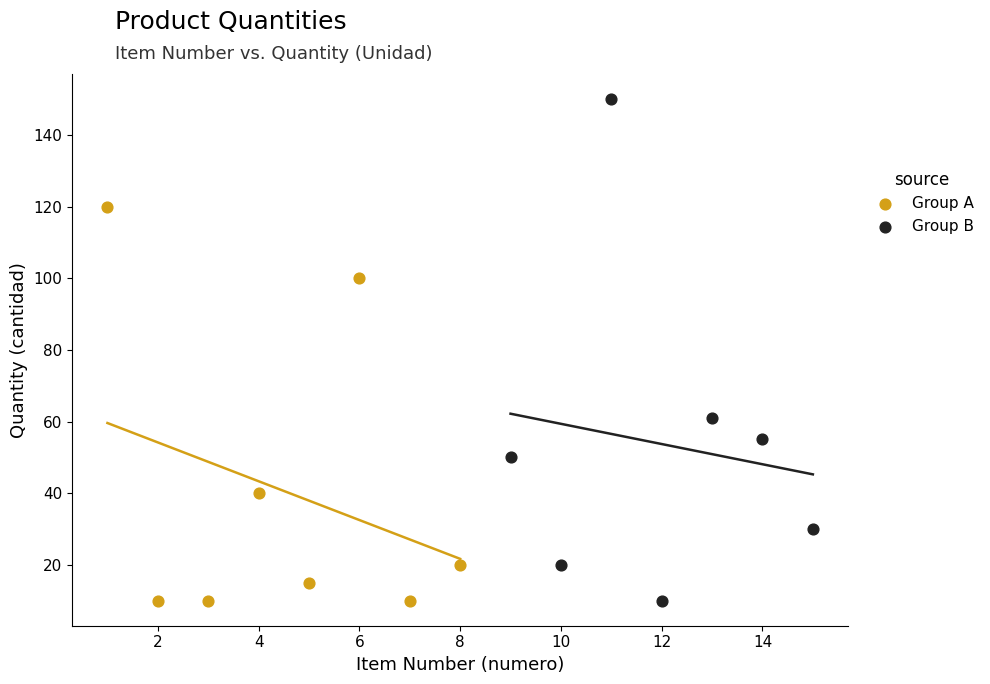

Which series contains the highest Y value?

Group B